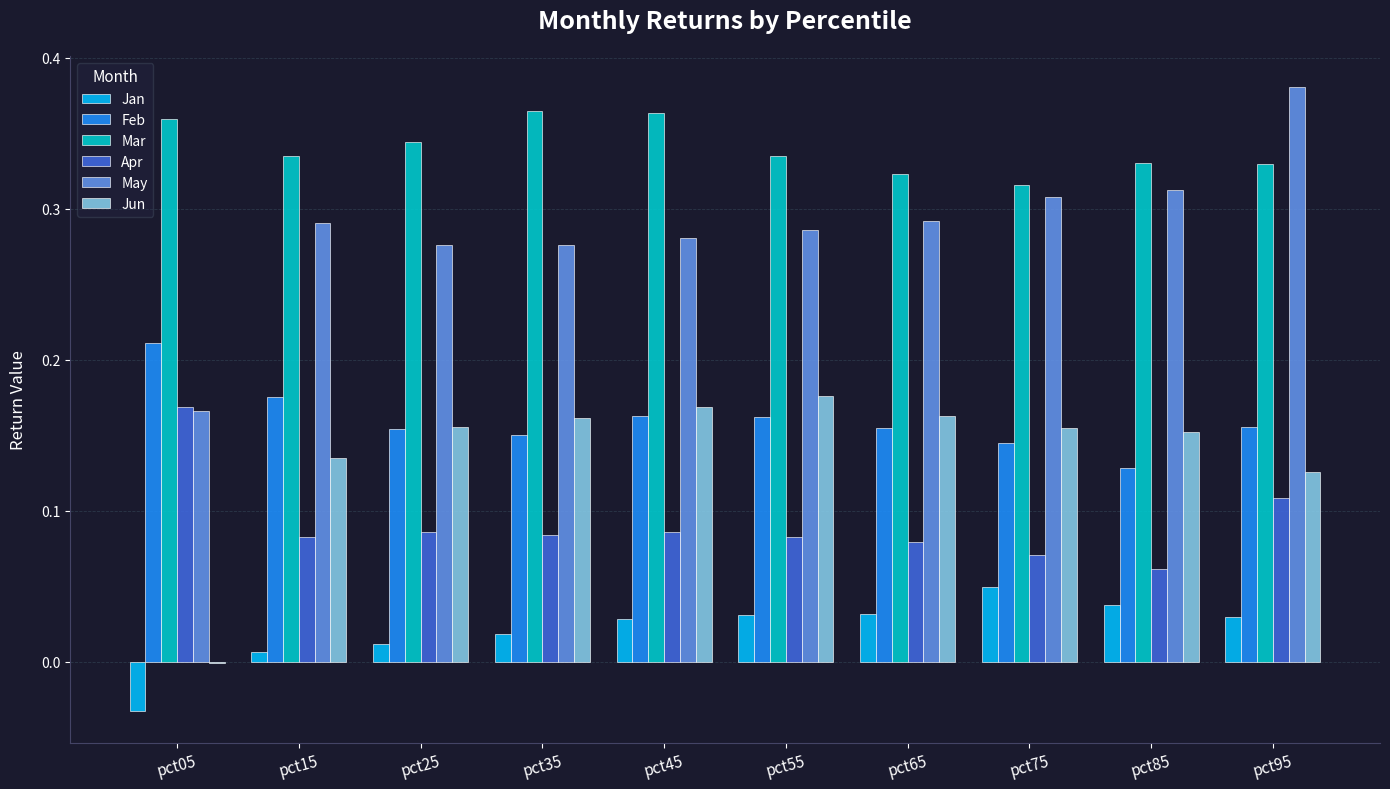

Which series has the largest total across all categories?

Mar